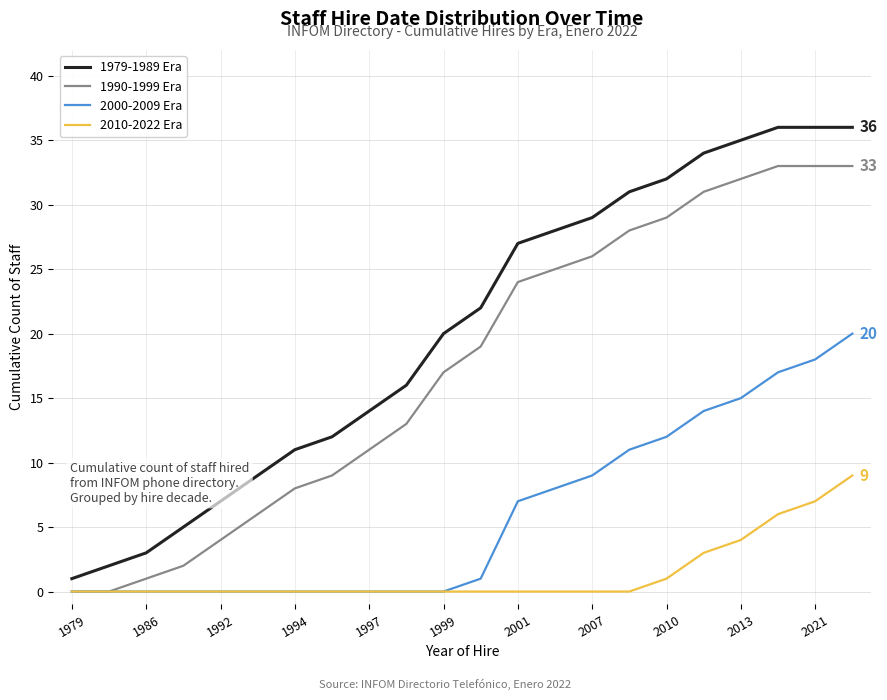

Count the number of categories in the chart.

22